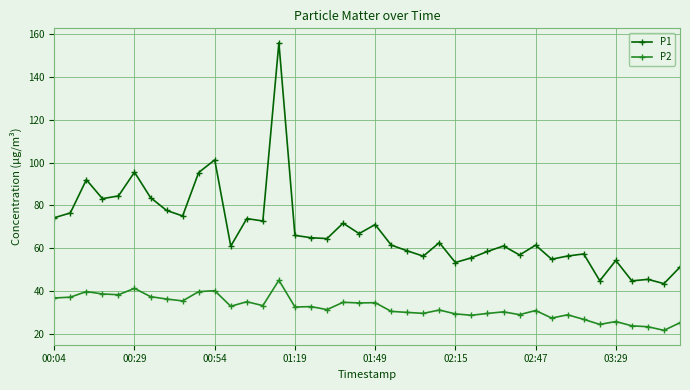

True or false: P1 and P2 cross at least once.

False